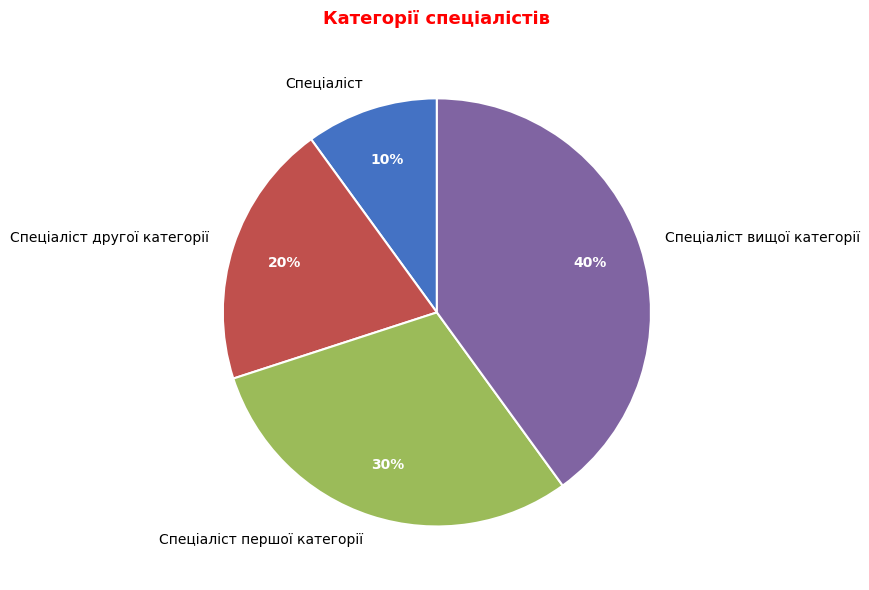

The Спеціаліст першої категорії slice represents 30% of the pie. True or false?

True